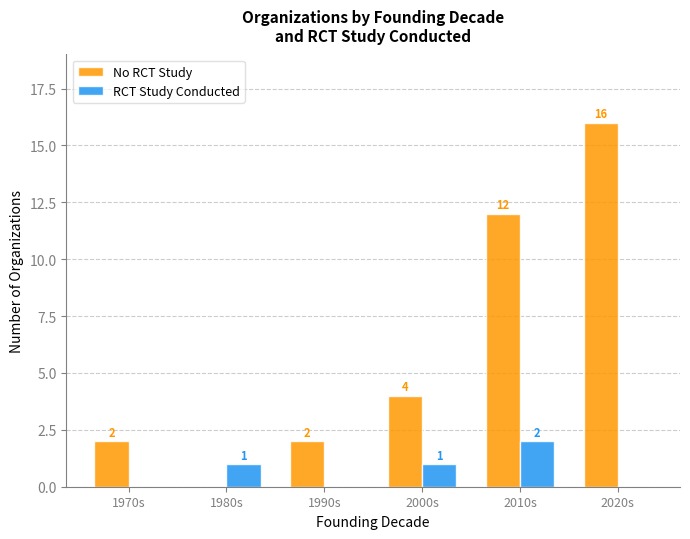

Reading left to right, extract all data points from this chart.

No RCT Study: 2	0	2	4	12	16
RCT Study Conducted: 0	1	0	1	2	0